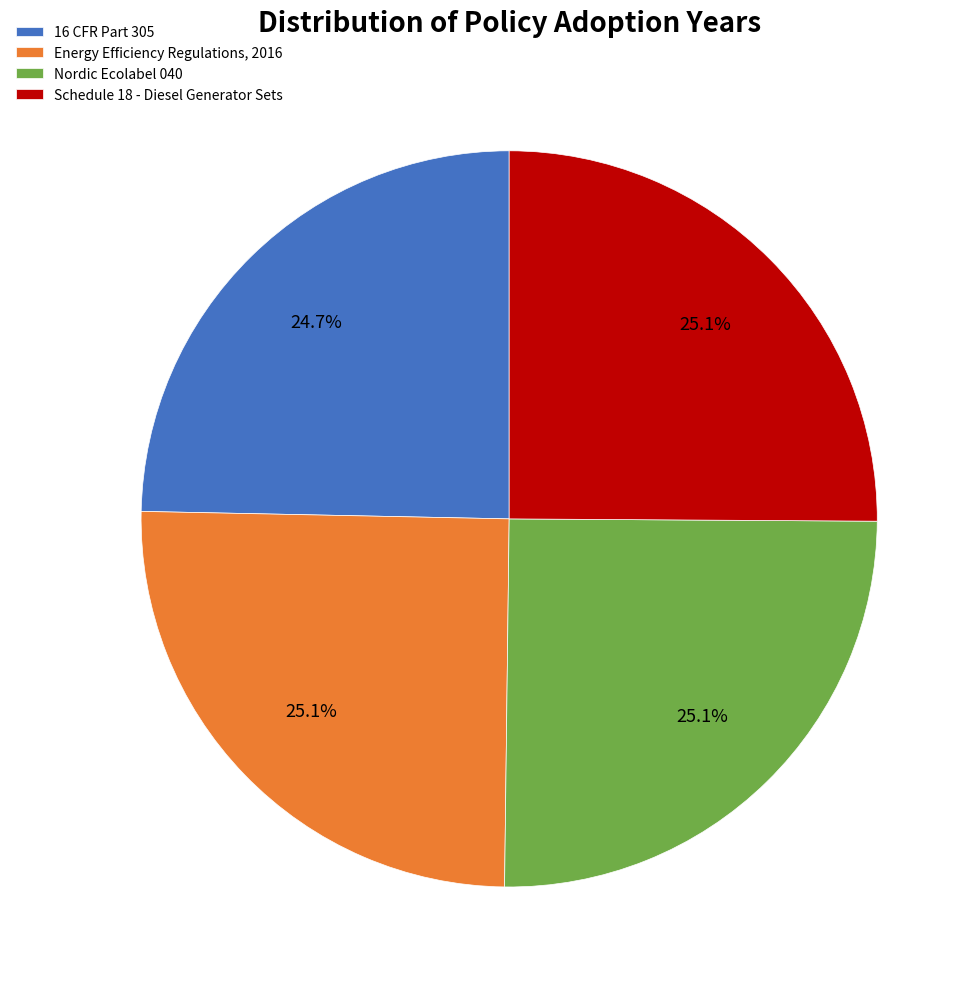

What percentage do Energy Efficiency Regulations, 2016 and Schedule 18 - Diesel Generator Sets together represent?

50.2%